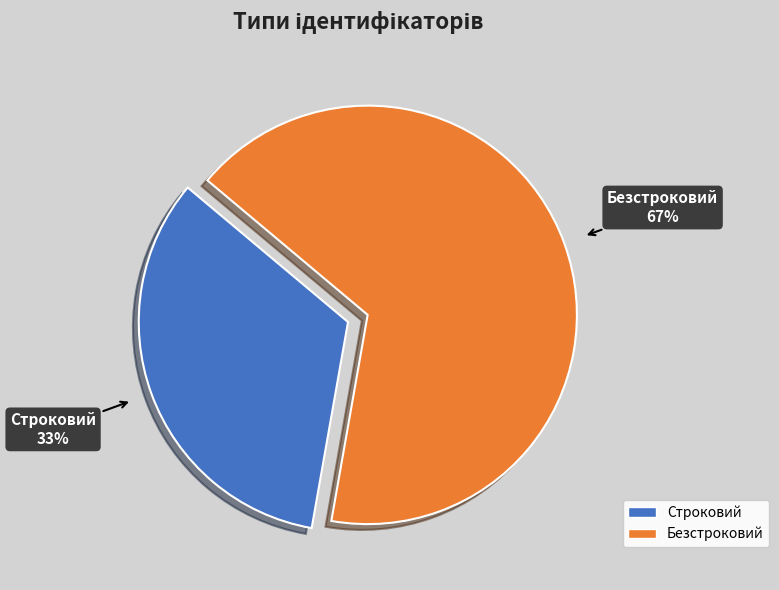

Do Строковий and Безстроковий together represent more than half of the pie?

Yes